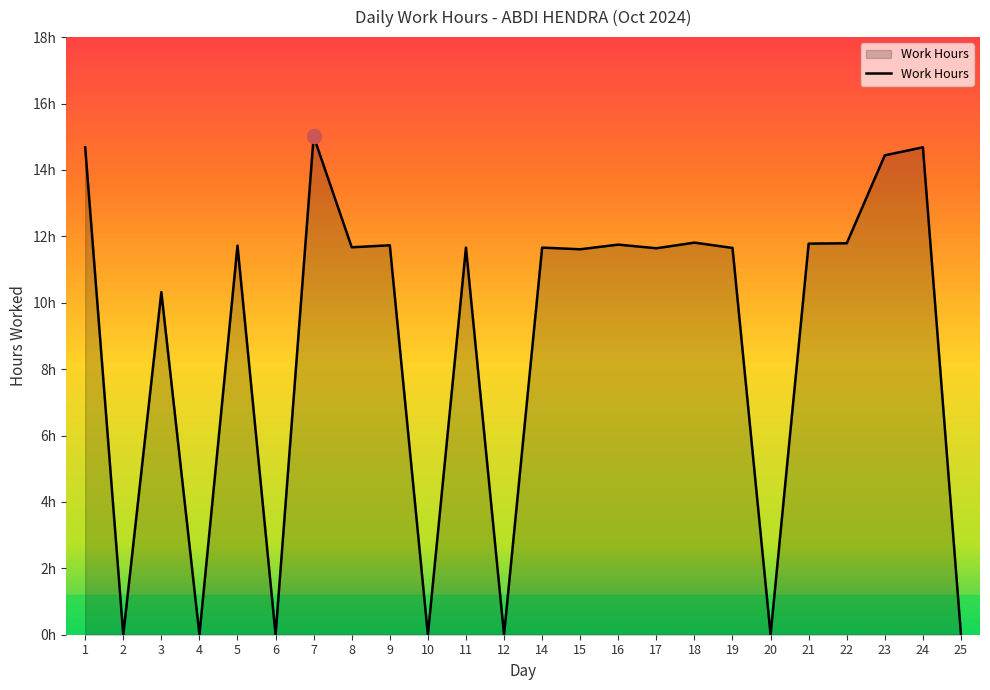

Is it true that the value at 21 is 15.4?

False